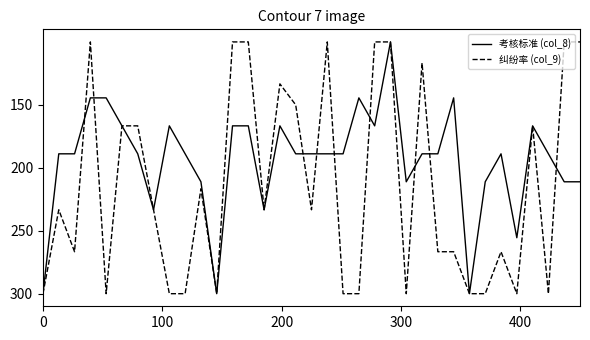

At how many categories does at least one series exceed 153?

33